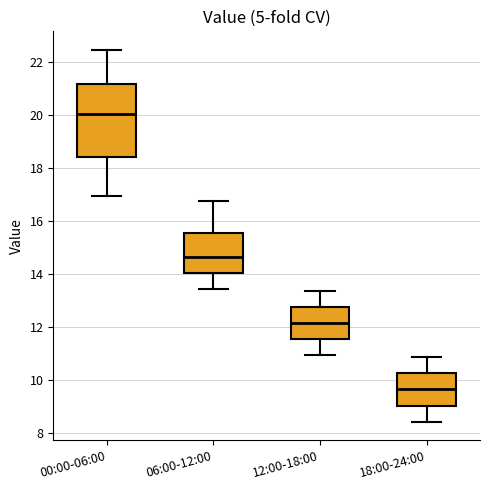

Reading left to right, transcribe this box plot: for each box, give where its median line is, the range the box spans, and where its two whiskers end, as read against the y-axis. The values are not printed on the chart, so give them approximately, as read against the axis.

00:00-06:00: median 20.0, box 18.4 to 21.2, whiskers 17.0 to 22.4
06:00-12:00: median 14.6, box 14.0 to 15.6, whiskers 13.4 to 16.8
12:00-18:00: median 12.2, box 11.6 to 12.8, whiskers 11.0 to 13.4
18:00-24:00: median 9.6, box 9.0 to 10.2, whiskers 8.4 to 10.8